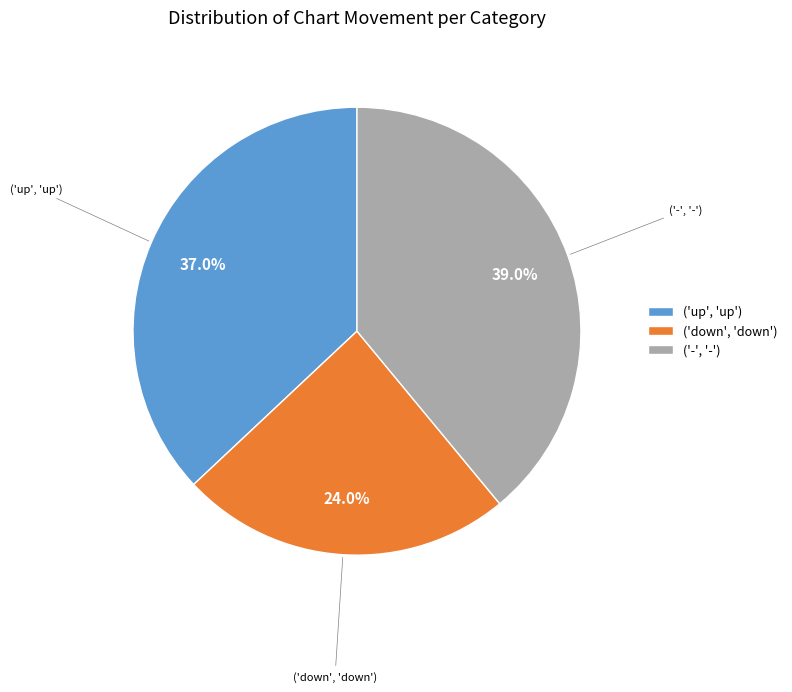

Is the sum of ('down', 'down') and ('-', '-') greater than half?

Yes